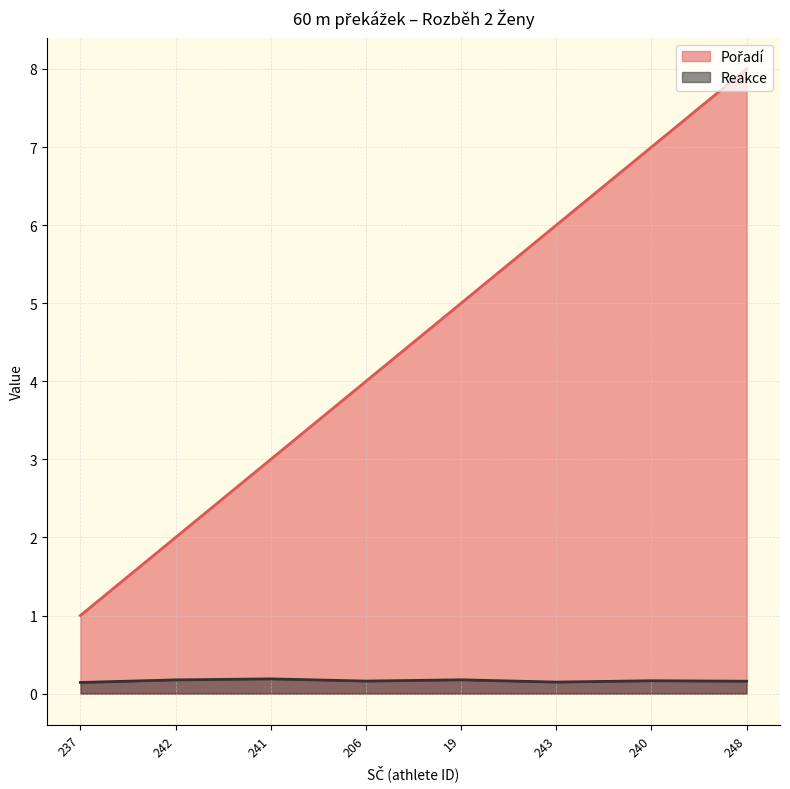

What is the greatest value displayed?

8.0